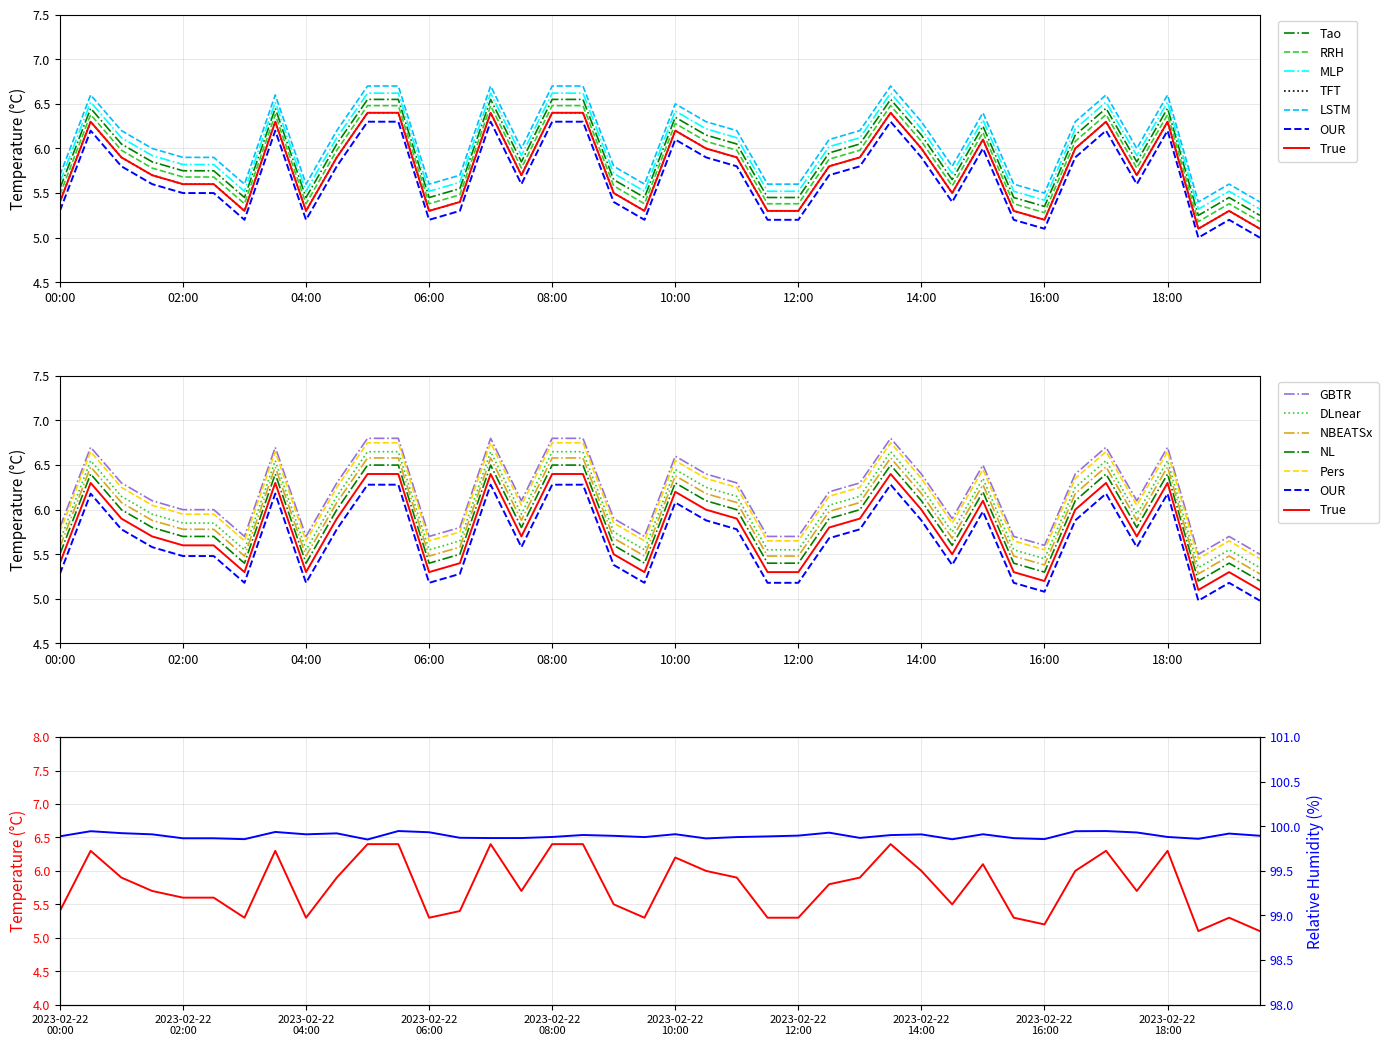

What is the sum of the values at 14 and 24?

12.0